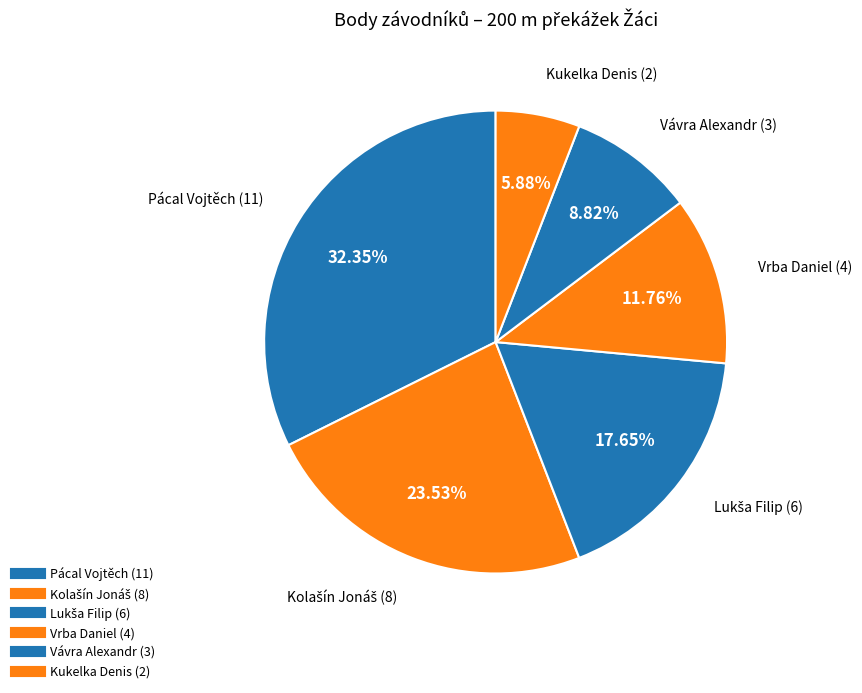

True or false: Kolašín Jonáš accounts for 24% of the total.

True